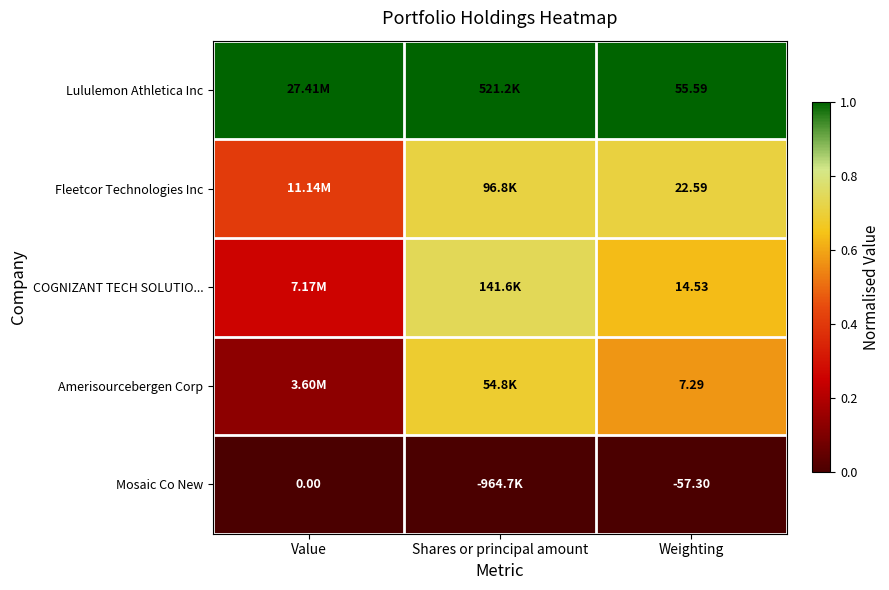

Rank the series at Weighting from lowest to highest value.

Mosaic Co New, Amerisourcebergen Corp, COGNIZANT TECH SOLUTIO..., Fleetcor Technologies Inc, Lululemon Athletica Inc